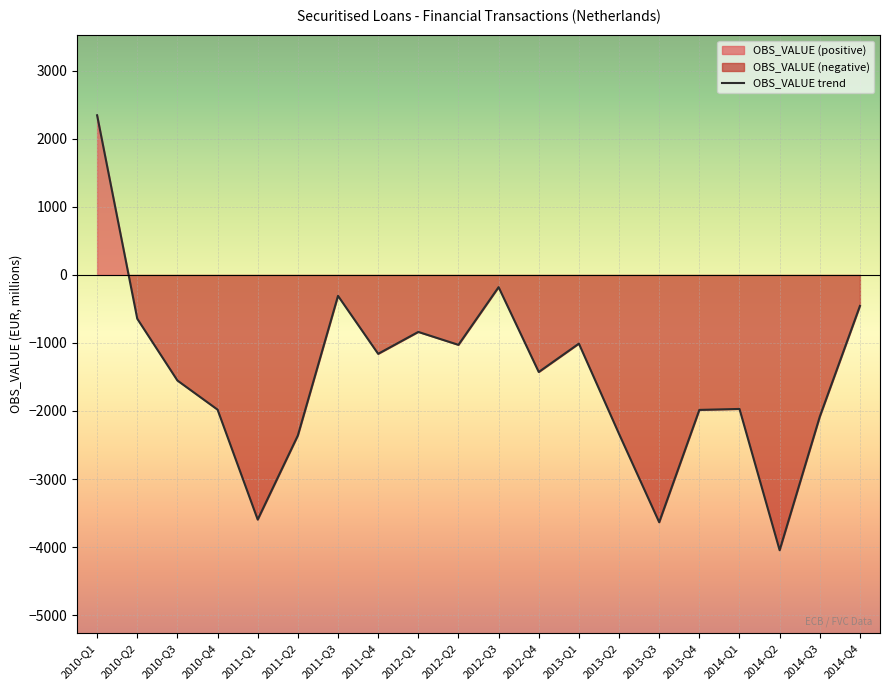

Rank the categories by value from lowest to highest.

2014-Q2, 2013-Q3, 2011-Q1, 2011-Q2, 2013-Q2, 2014-Q3, 2013-Q4, 2010-Q4, 2014-Q1, 2010-Q3, 2012-Q4, 2011-Q4, 2012-Q2, 2013-Q1, 2012-Q1, 2010-Q2, 2014-Q4, 2011-Q3, 2012-Q3, 2010-Q1